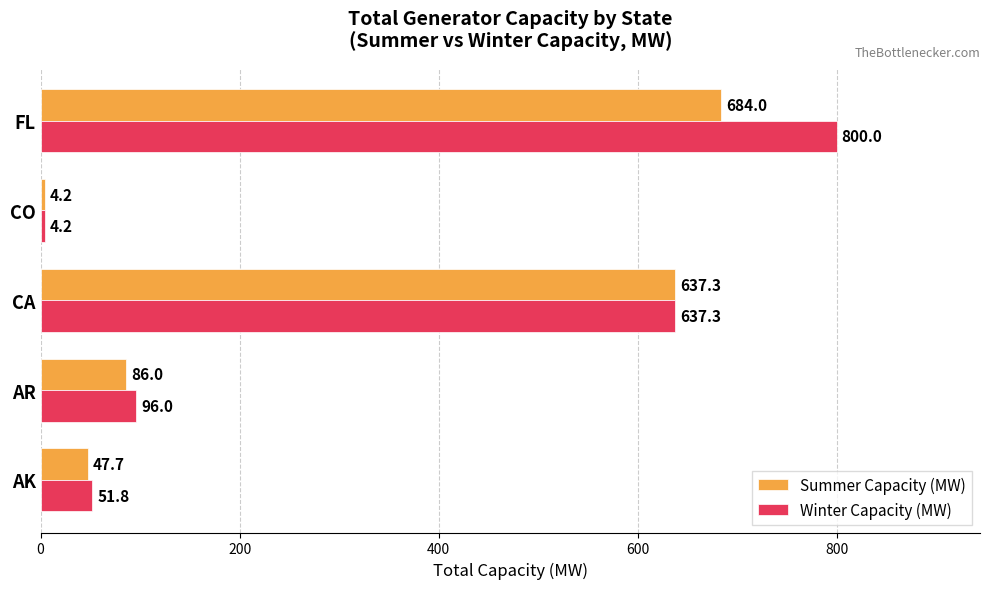

How many categories are shown in the chart?

5